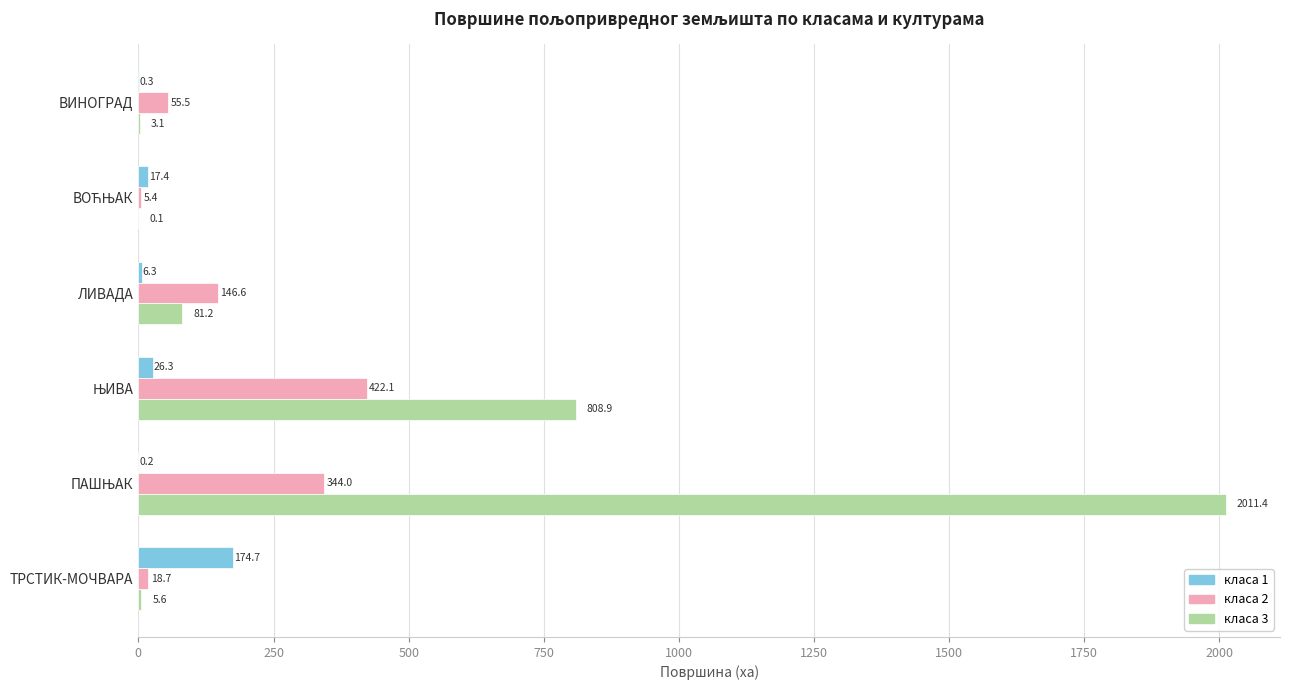

Which series has the largest total across all categories?

класа 3